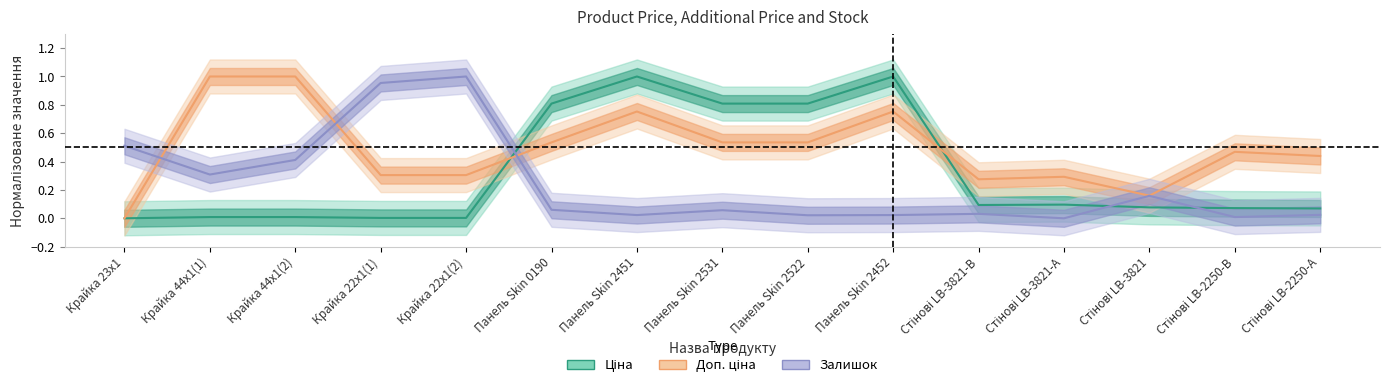

What is the average value of the Доп. ціна series?

0.5